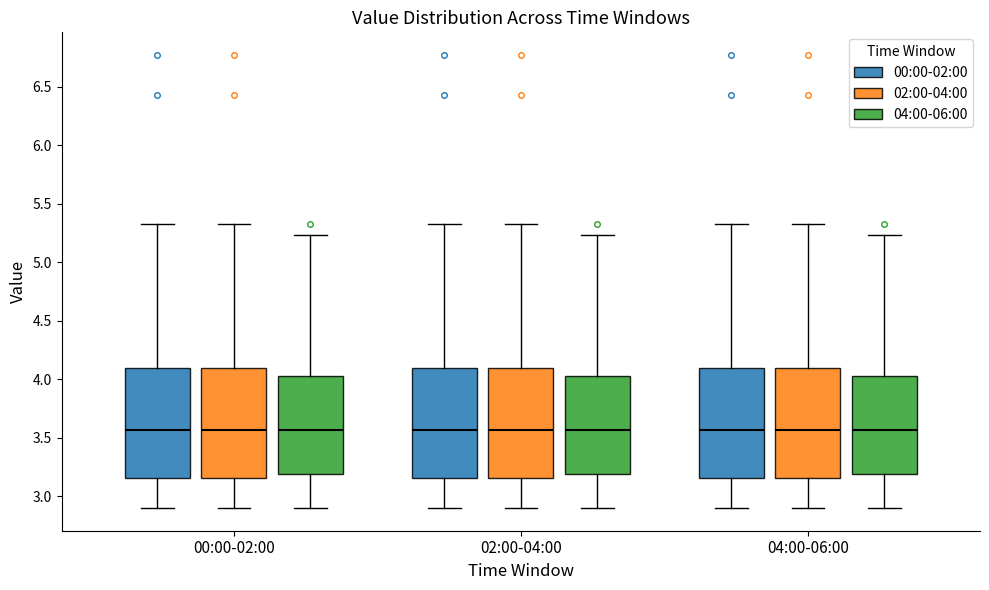

Where is the lower edge of the box for 02:00-04:00 (00:00-02:00) on the y-axis? The values are not printed on the chart, so give them approximately, as read against the axis.

3.15